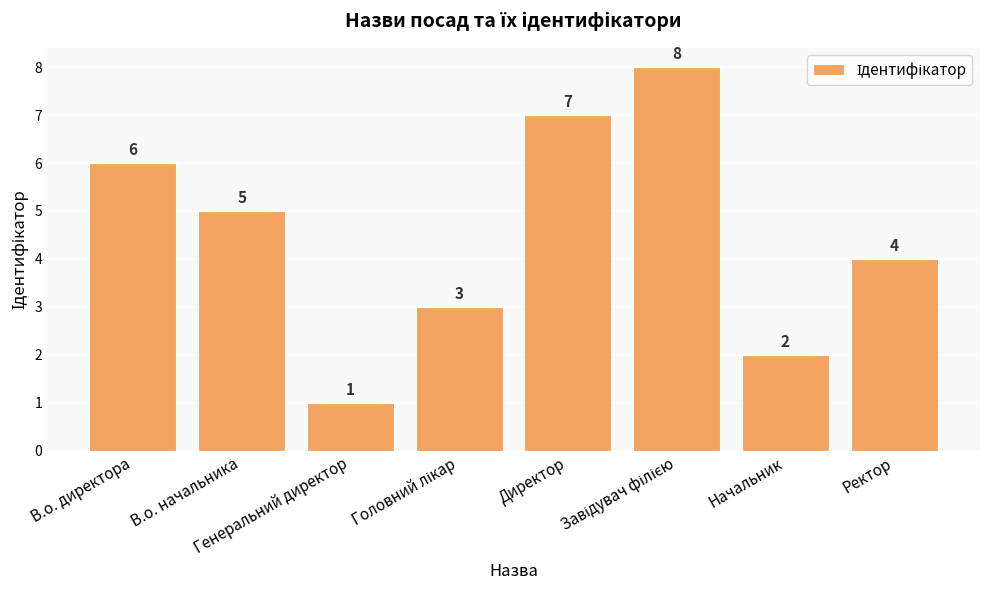

What is the ratio of the value at Директор to the value at В.о. начальника?

1.4